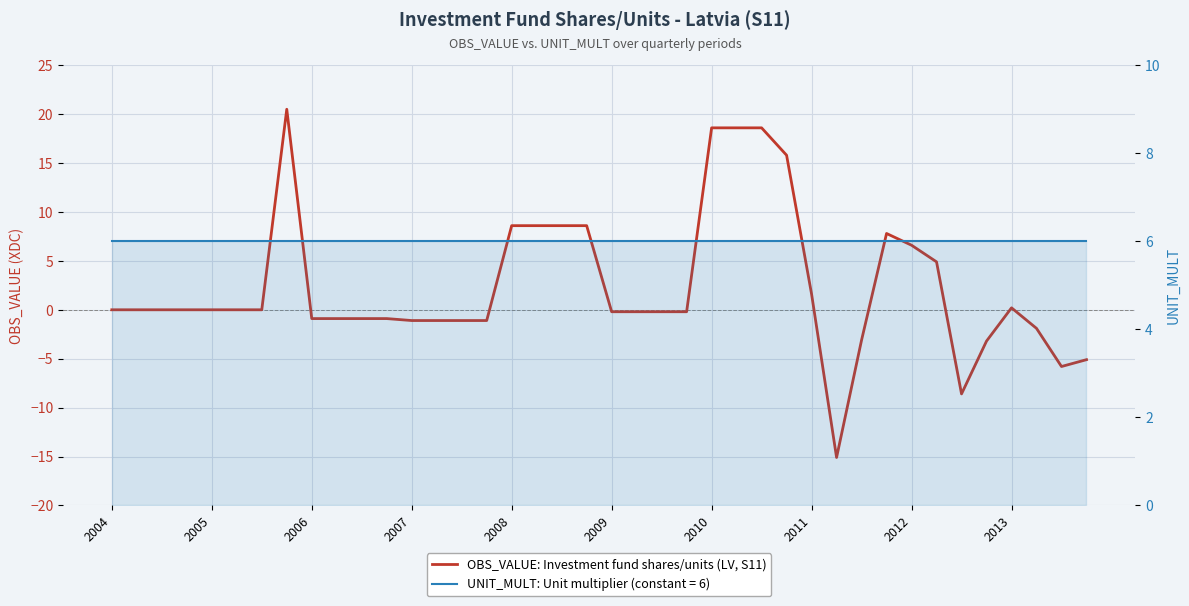

What is the total value across all series at 31?

13.8